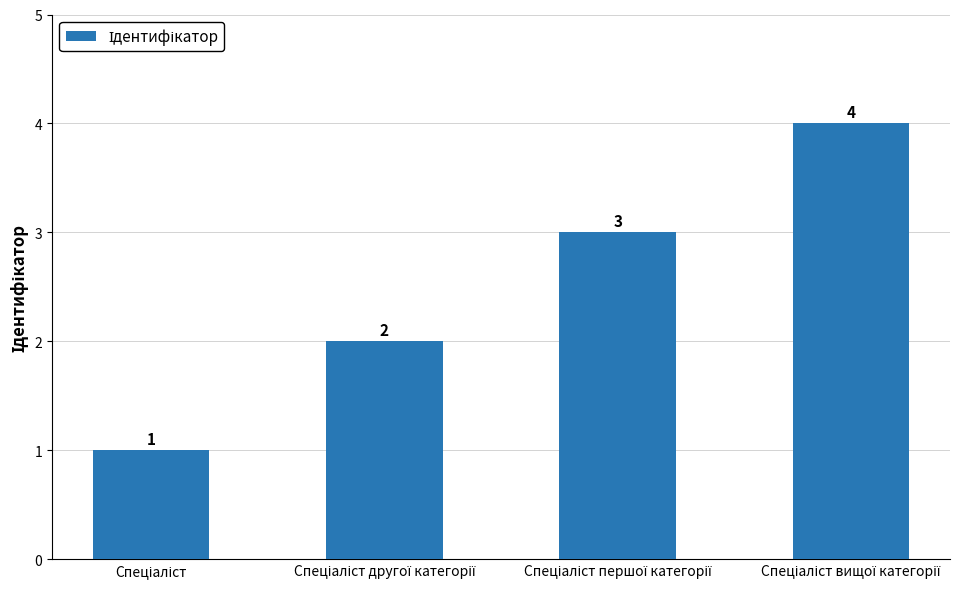

How many values are between 2 and 4?

3